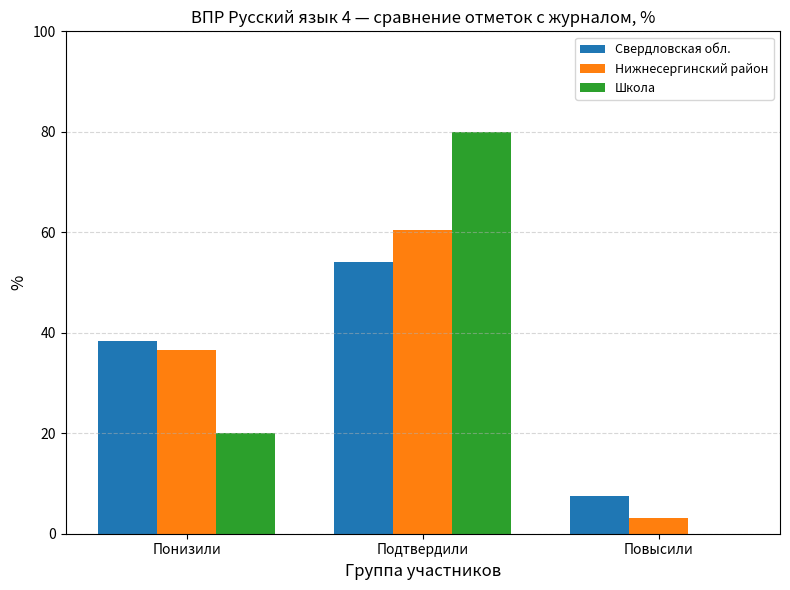

What is the total value across all series at Подтвердили?

194.4